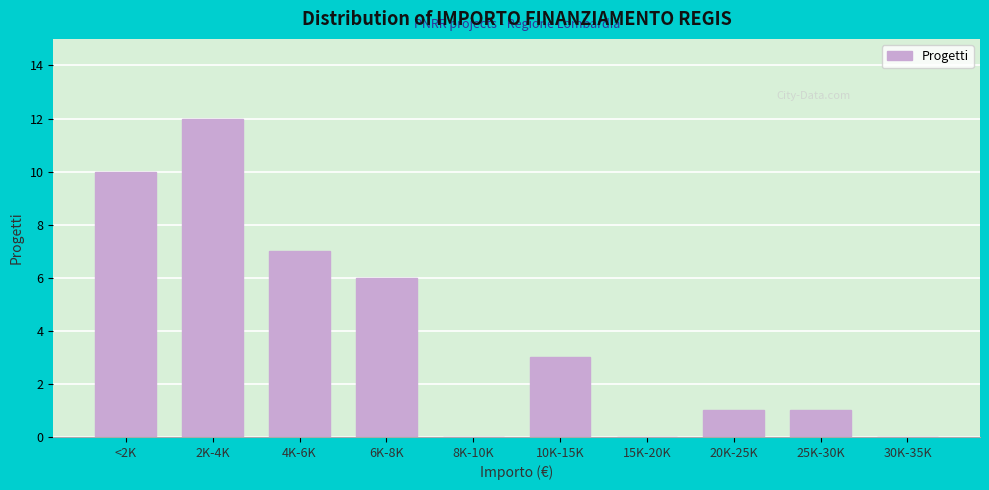

Reading left to right, transcribe all the data shown in this chart.

<2K=10	2K-4K=12	4K-6K=7	6K-8K=6	8K-10K=0	10K-15K=3	15K-20K=0	20K-25K=1	25K-30K=1	30K-35K=0